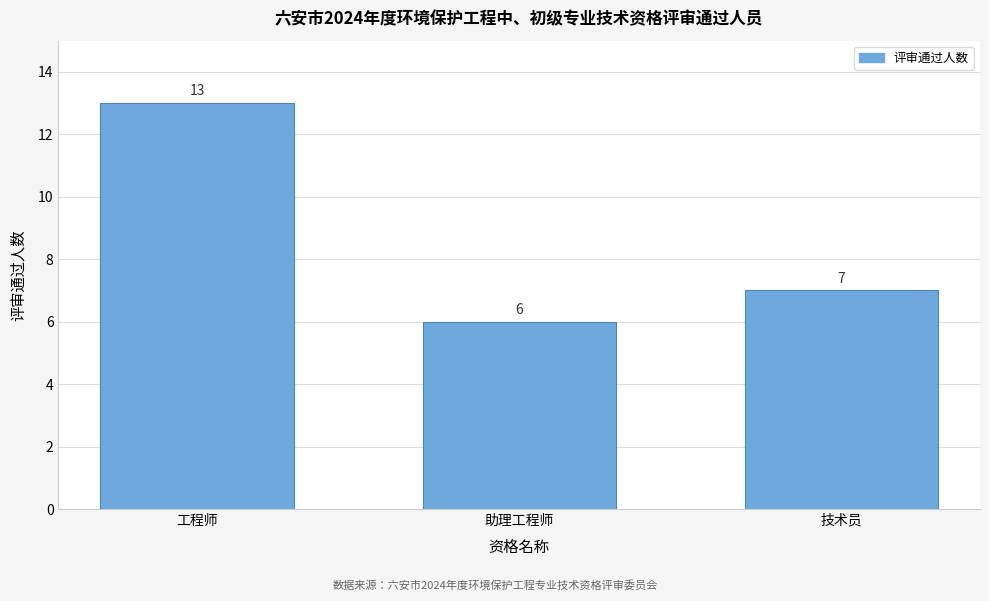

Reading left to right, list all the values displayed in this chart.

工程师=13	助理工程师=6	技术员=7